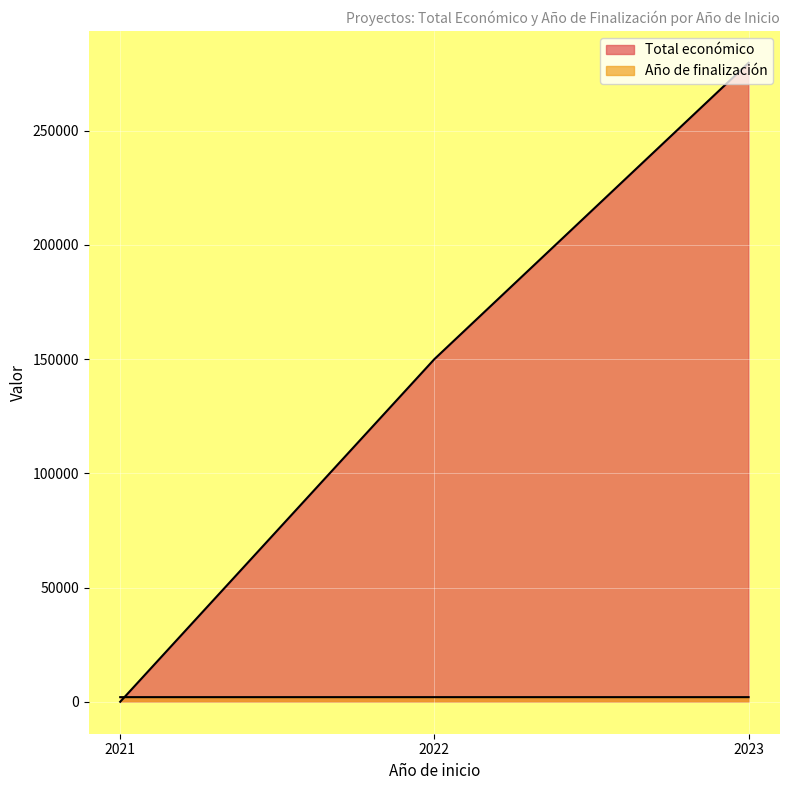

What are all the series names shown in the legend?

Total económico, Año de finalización